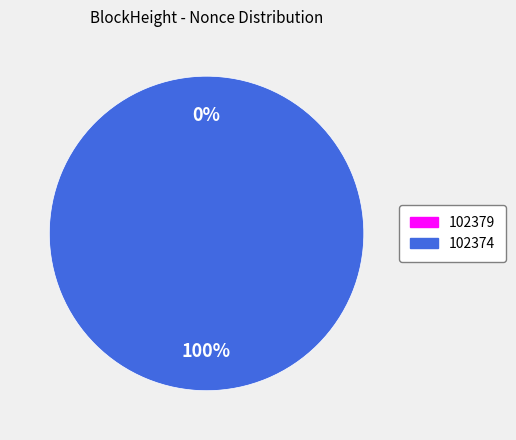

What percentage do 102379 and 102374 together represent?

100.0%